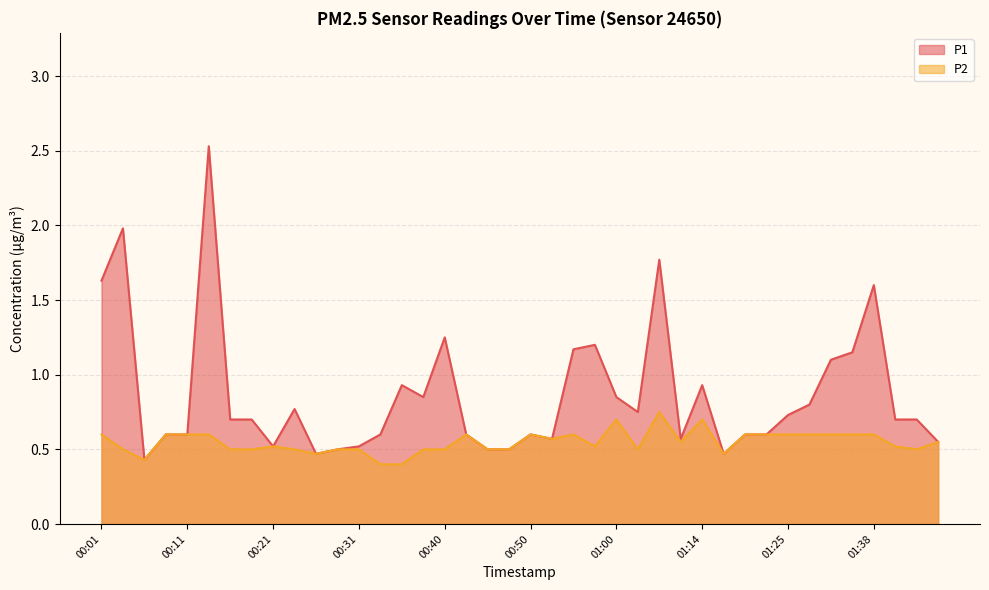

Reading left to right, what are all the values shown in this chart?

P1: 00:01=1.6	00:04=2.0	00:06=0.4	00:09=0.6	00:11=0.6	00:14=2.5	00:16=0.7	00:18=0.7	00:21=0.5	00:23=0.8	00:26=0.5	00:28=0.5	00:31=0.5	00:33=0.6	00:36=0.9	00:38=0.8	00:40=1.2	00:43=0.6	00:45=0.5	00:48=0.5	00:50=0.6	00:53=0.6	00:55=1.2	00:58=1.2	01:00=0.8	01:03=0.8	01:08=1.8	01:11=0.6	01:14=0.9	01:17=0.5	01:20=0.6	01:22=0.6	01:25=0.7	01:27=0.8	01:29=1.1	01:35=1.1	01:38=1.6	01:41=0.7	01:43=0.7	01:46=0.6
P2: 00:01=0.6	00:04=0.5	00:06=0.4	00:09=0.6	00:11=0.6	00:14=0.6	00:16=0.5	00:18=0.5	00:21=0.5	00:23=0.5	00:26=0.5	00:28=0.5	00:31=0.5	00:33=0.4	00:36=0.4	00:38=0.5	00:40=0.5	00:43=0.6	00:45=0.5	00:48=0.5	00:50=0.6	00:53=0.6	00:55=0.6	00:58=0.5	01:00=0.7	01:03=0.5	01:08=0.8	01:11=0.6	01:14=0.7	01:17=0.5	01:20=0.6	01:22=0.6	01:25=0.6	01:27=0.6	01:29=0.6	01:35=0.6	01:38=0.6	01:41=0.5	01:43=0.5	01:46=0.6